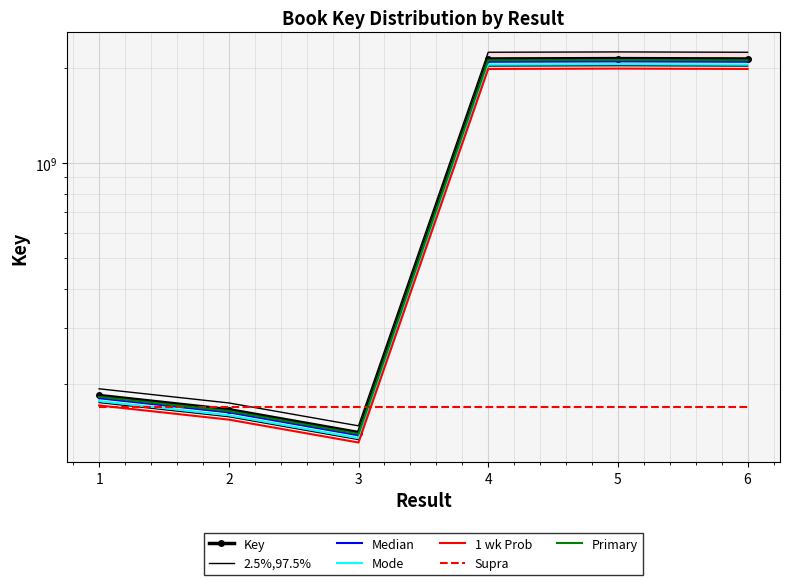

Is it true that the value at 6 is 2130392000?

True